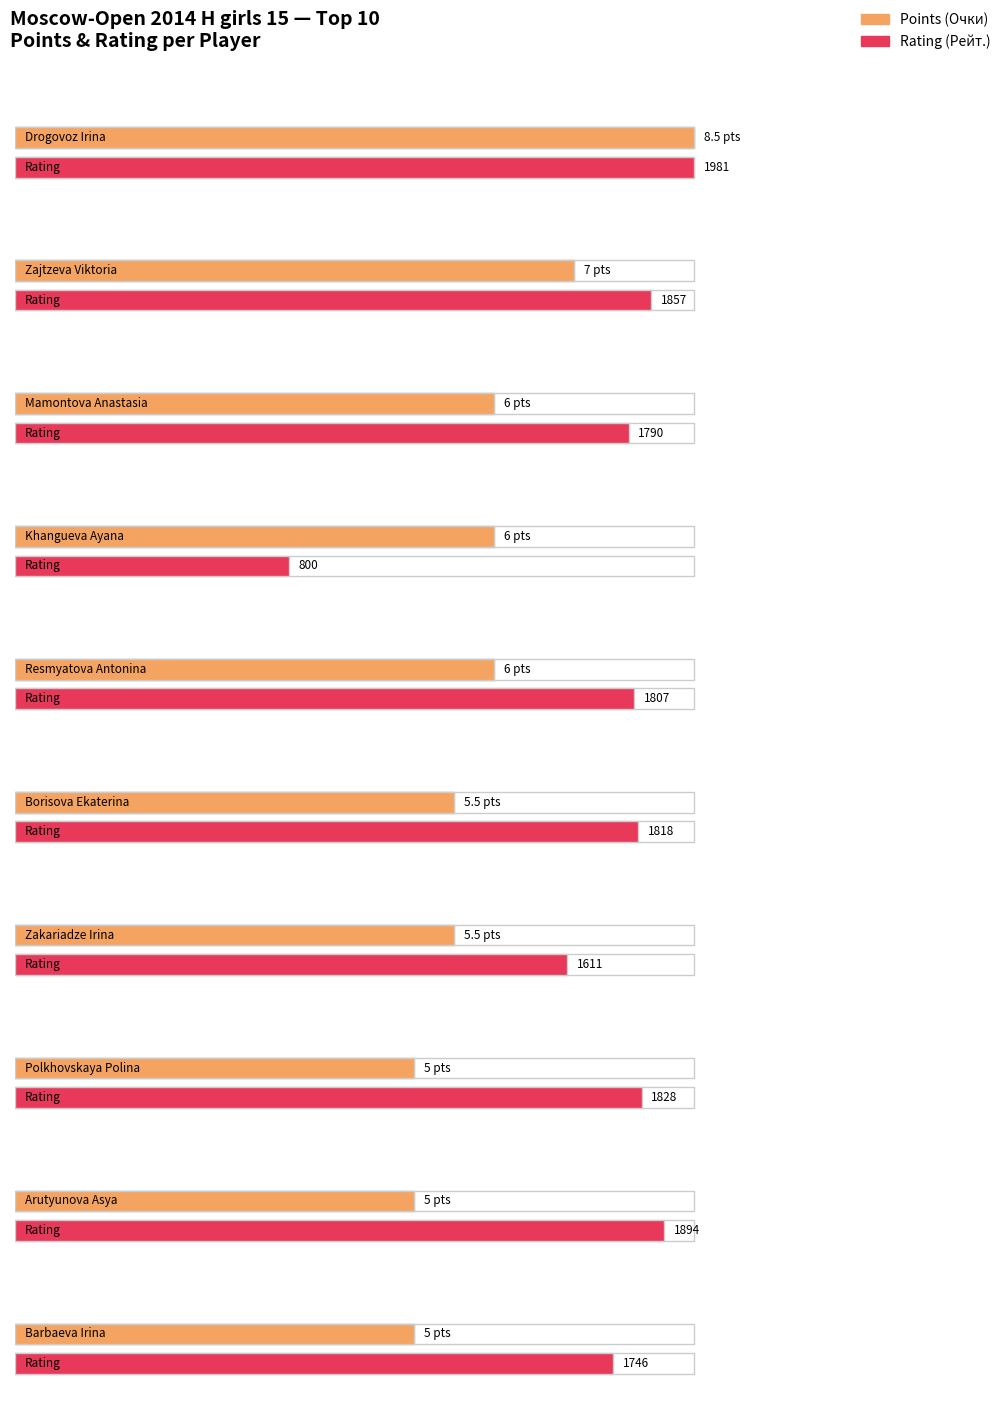

Is it true that Rank equals 9.0 at Arutyunova Asya?

True